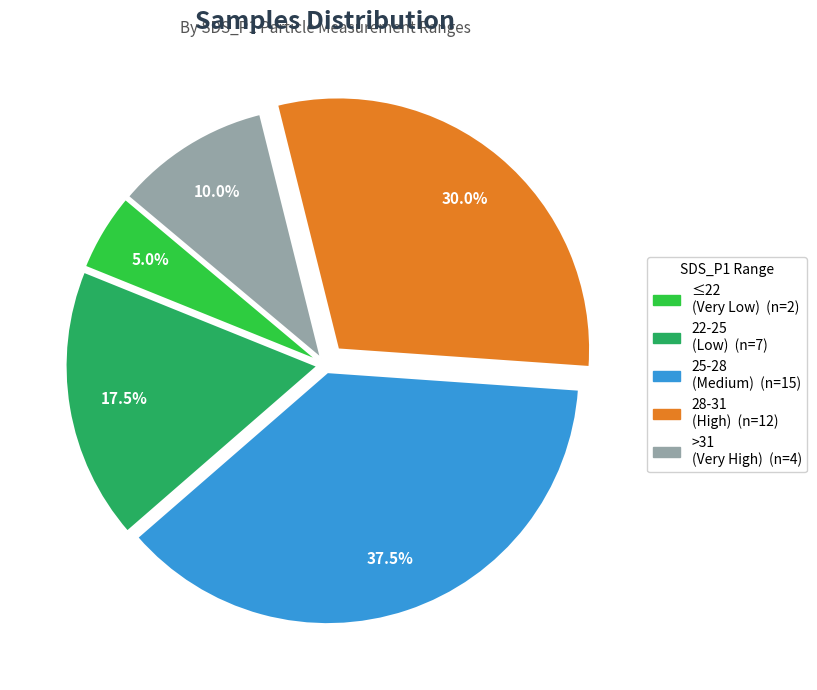

Is there a majority slice in this chart?

No